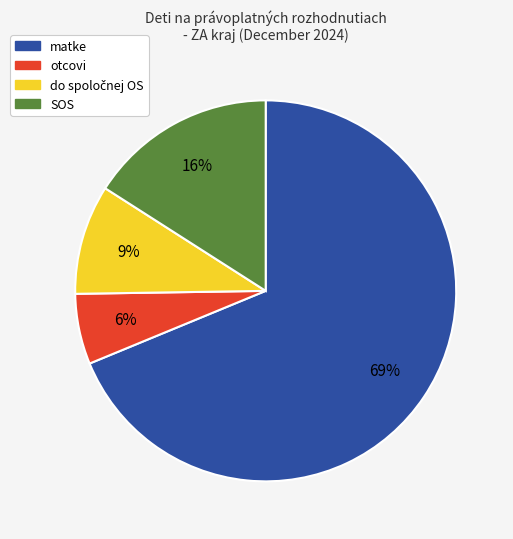

Combined, do SOS and matke account for over 50%?

Yes